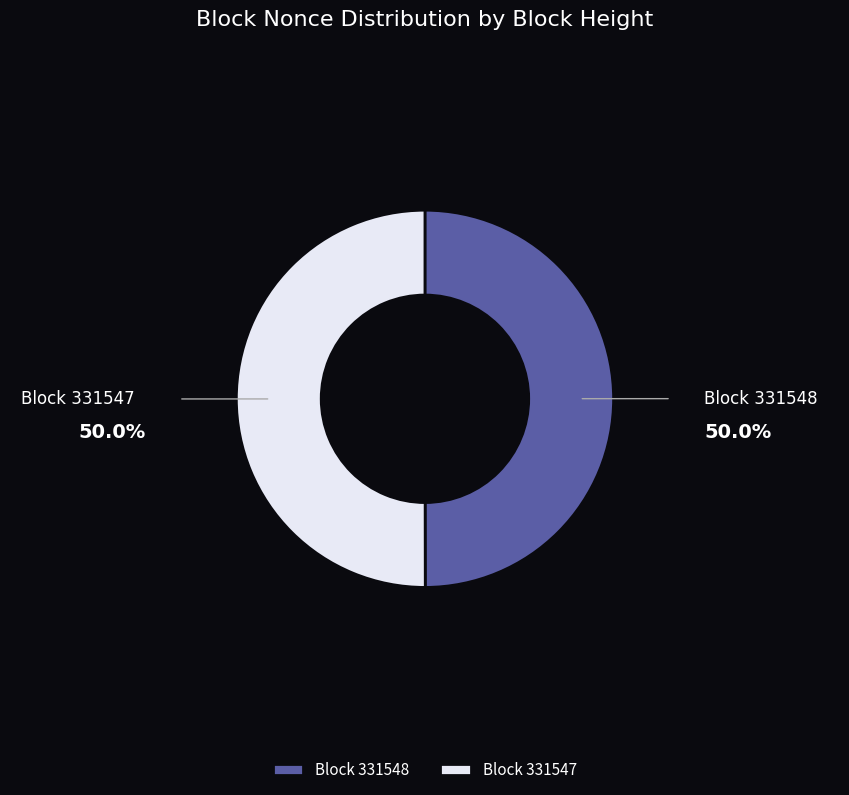

Approximately how many times larger is the value at Block 331547 compared to Block 331548?

1.0